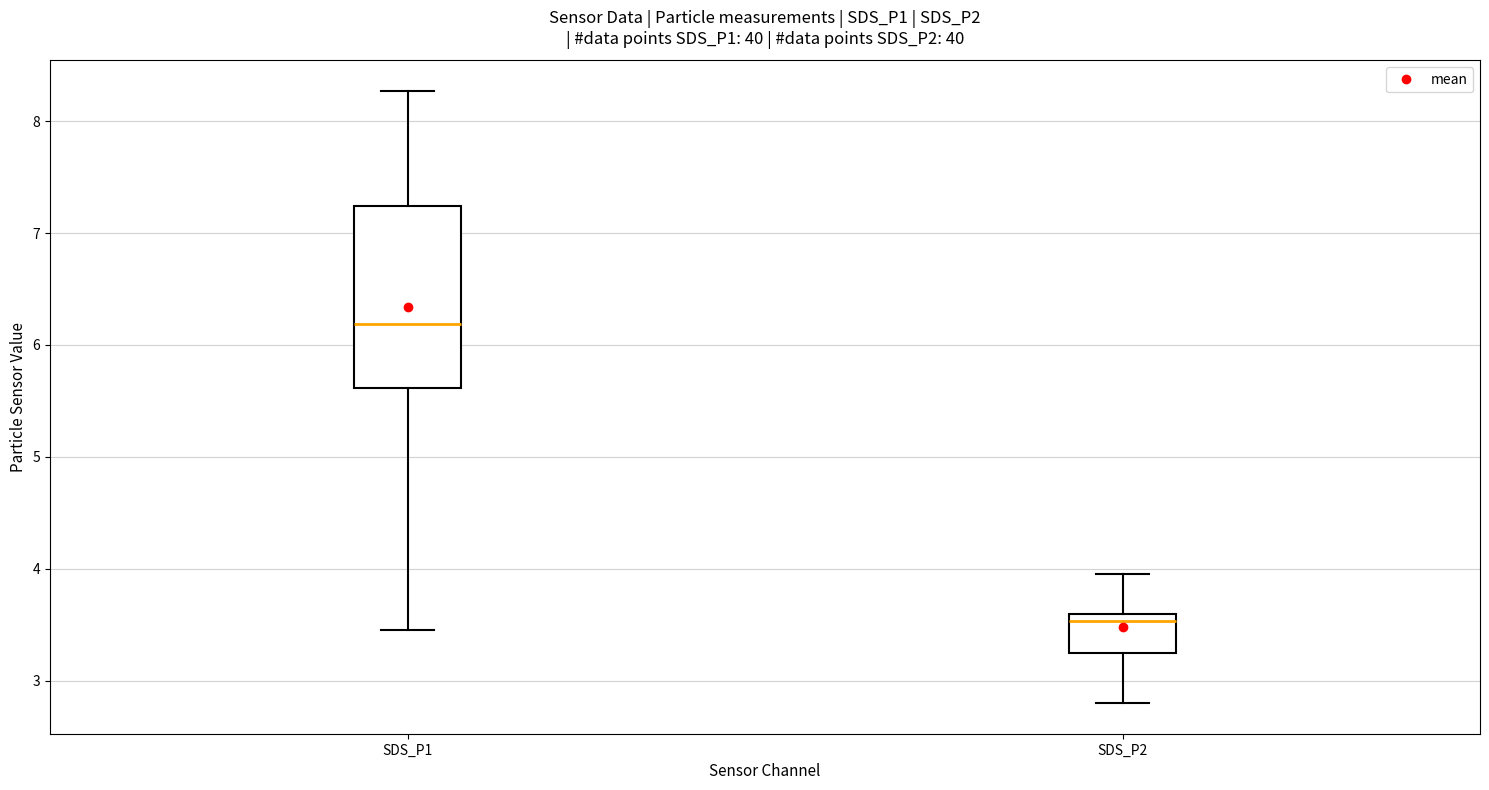

Which box's median line is the highest?

SDS_P1